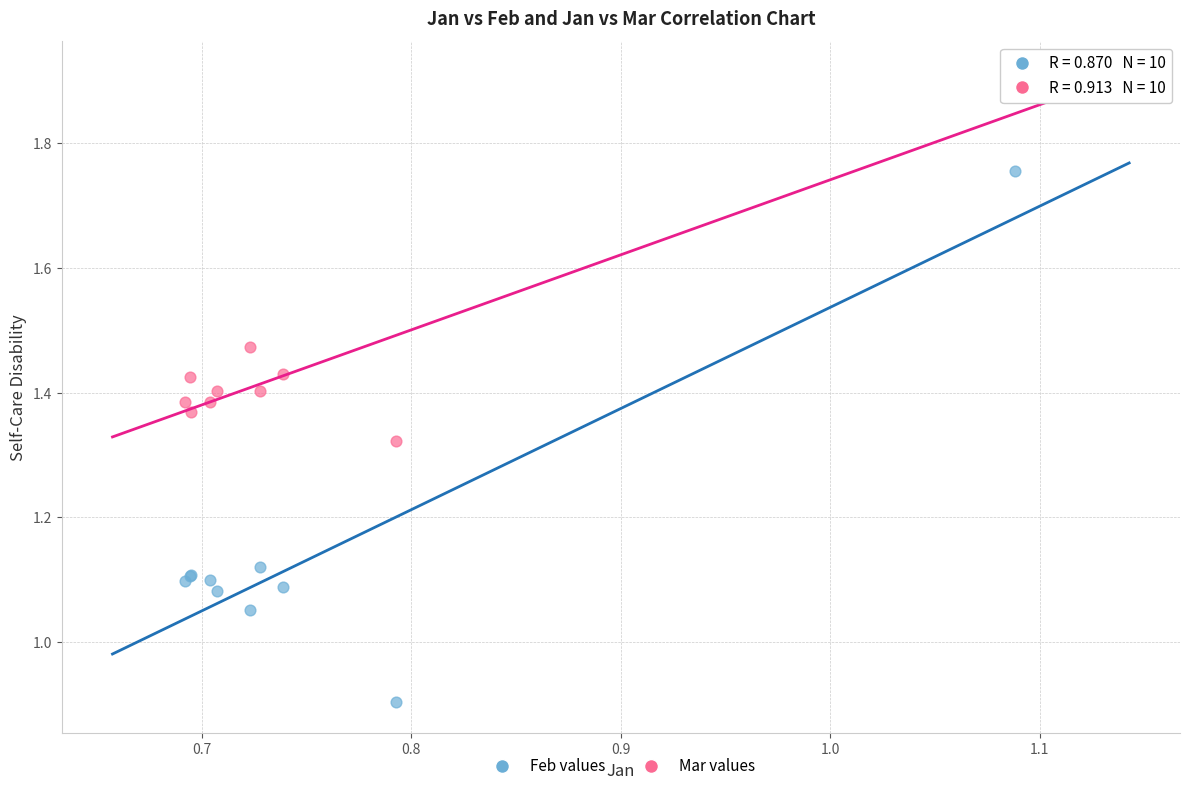

Which series reaches the minimum Y coordinate?

Feb values